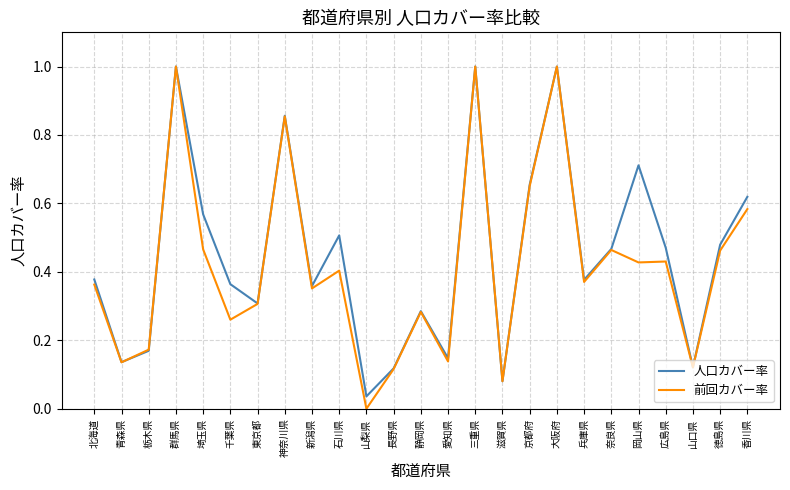

What position from the right is 奈良県?

6